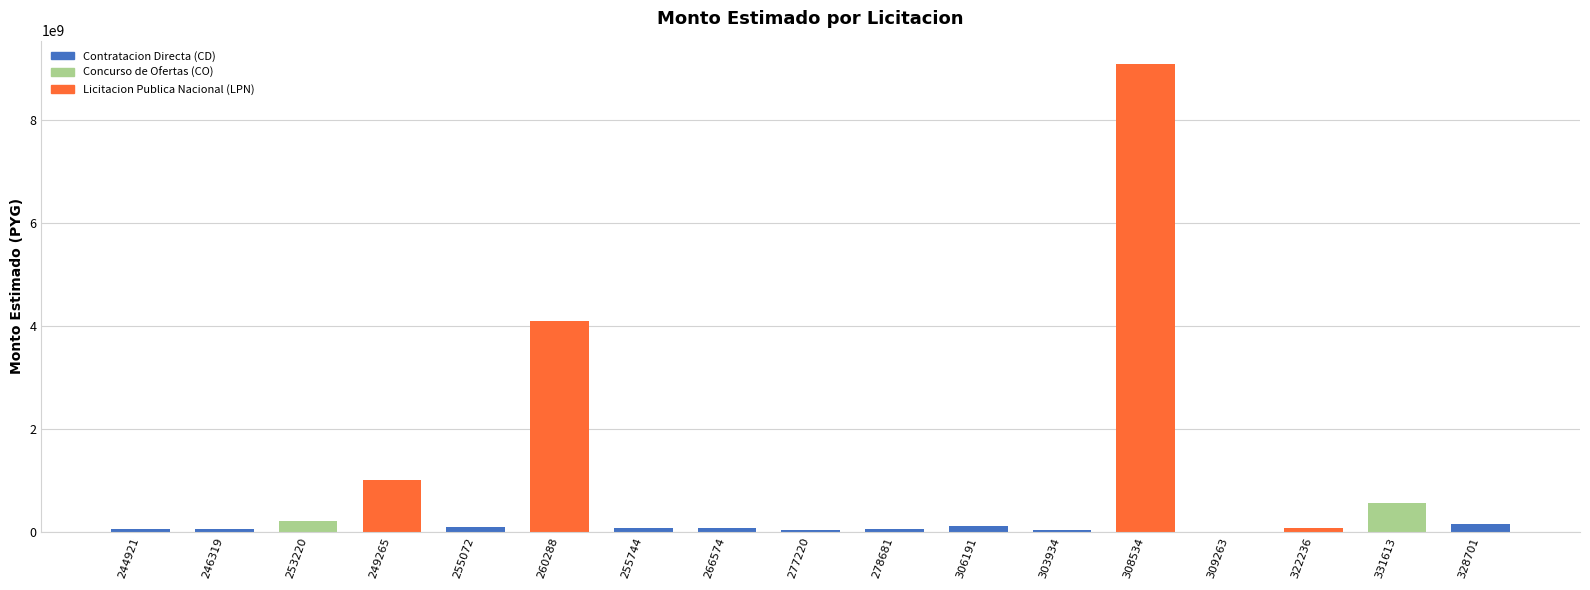

What is the approximate value at 303934, to the nearest 10?

28700000